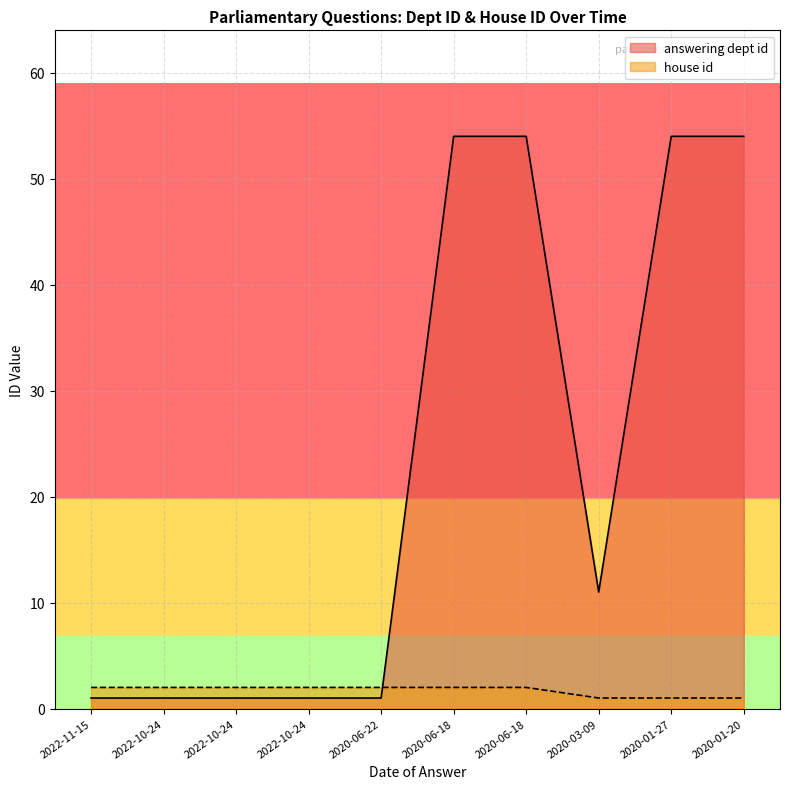

How many values in the answering dept id series exceed 11?

4